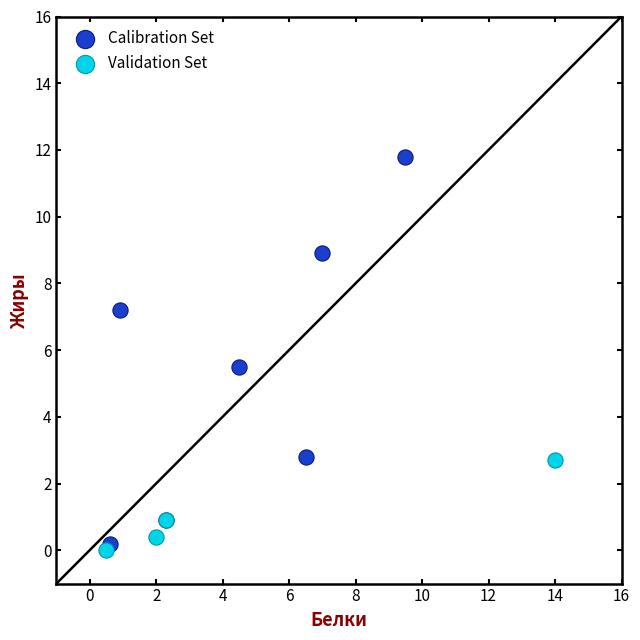

What are all the series names shown in the legend?

Calibration Set, Validation Set